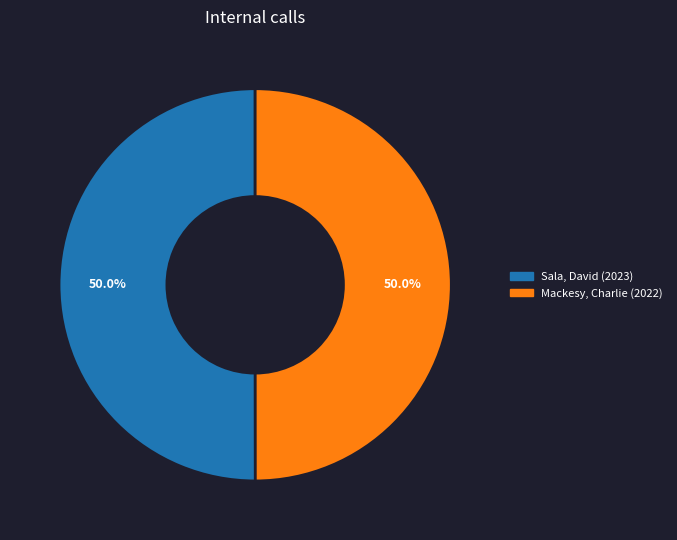

Approximately how many times larger is the value at Mackesy, Charlie compared to Sala, David?

1.0